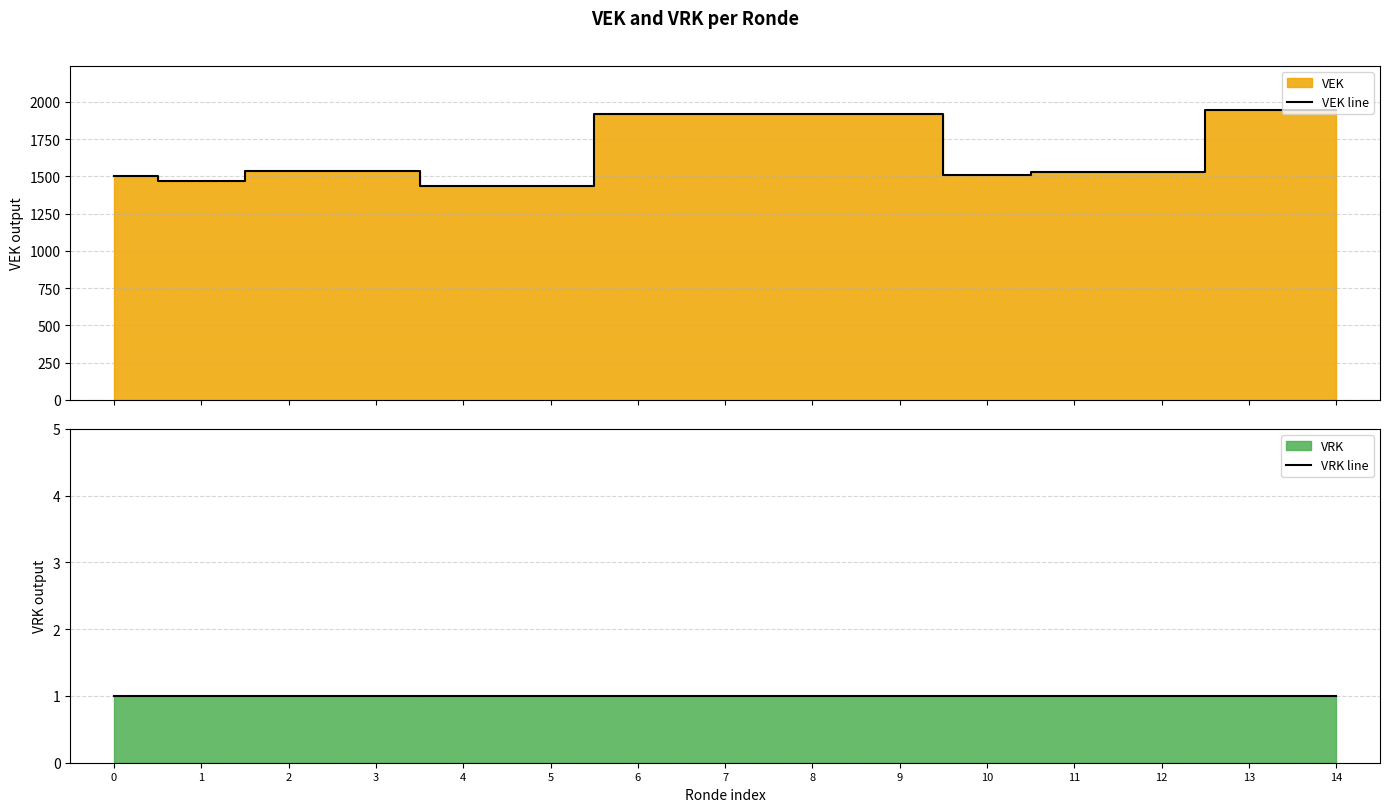

List the labels in order of VEK line value, smallest first.

4, 5, 1, 0, 10, 11, 12, 2, 3, 6, 7, 8, 9, 13, 14